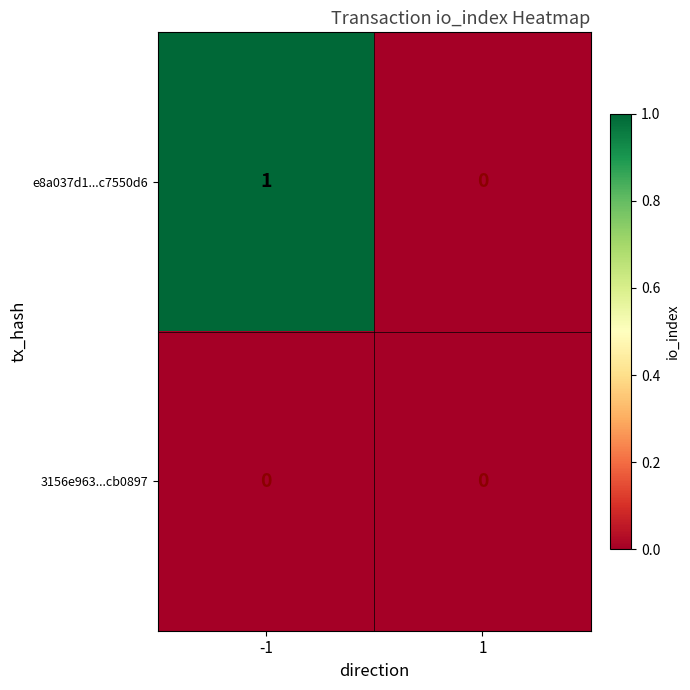

The e8a037d1...c7550d6 series shows -1 at 1. True or false?

False